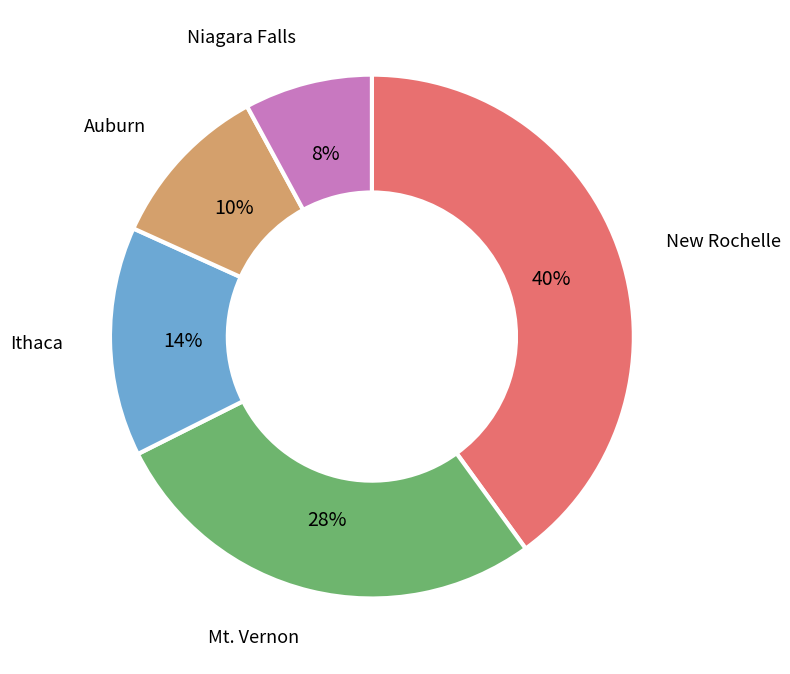

Which has a higher value, Auburn or Niagara Falls?

Auburn